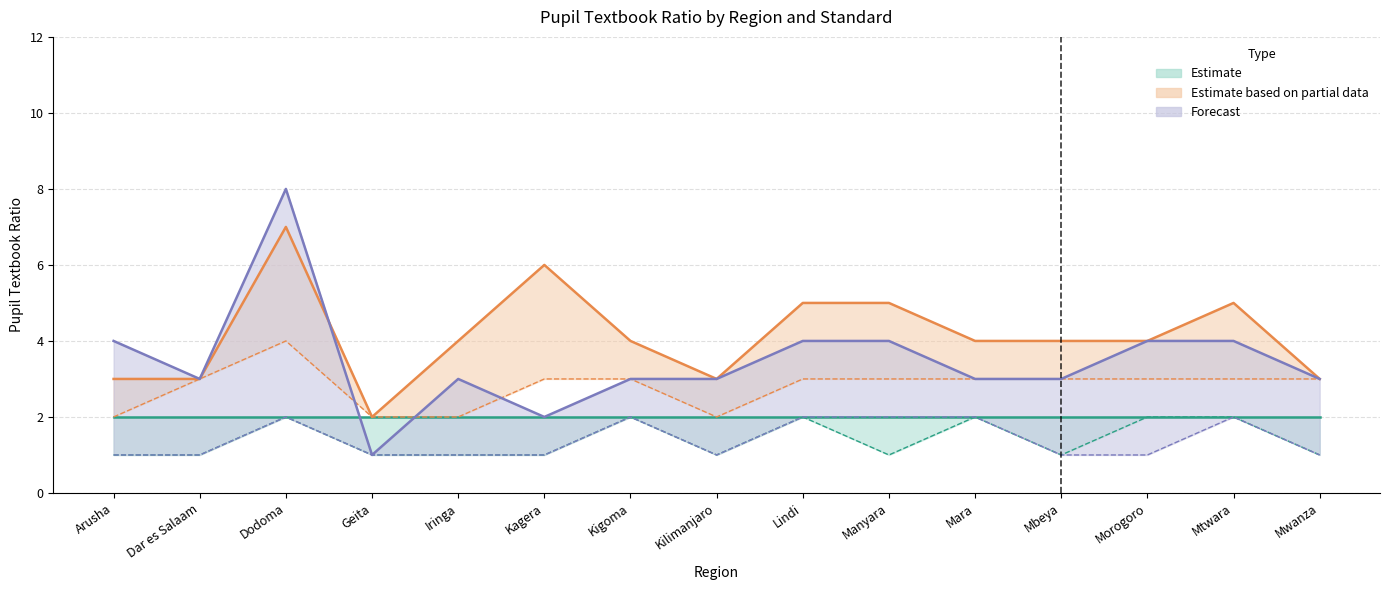

Is it true that Standard 3 English equals 2 at Kagera?

False